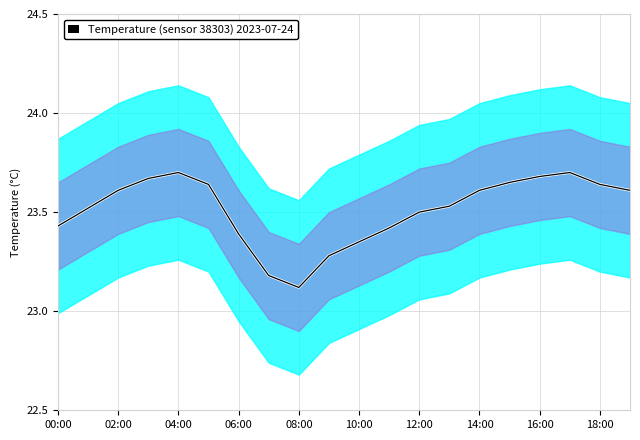

True or false: Temperature and Mean cross at least once.

False